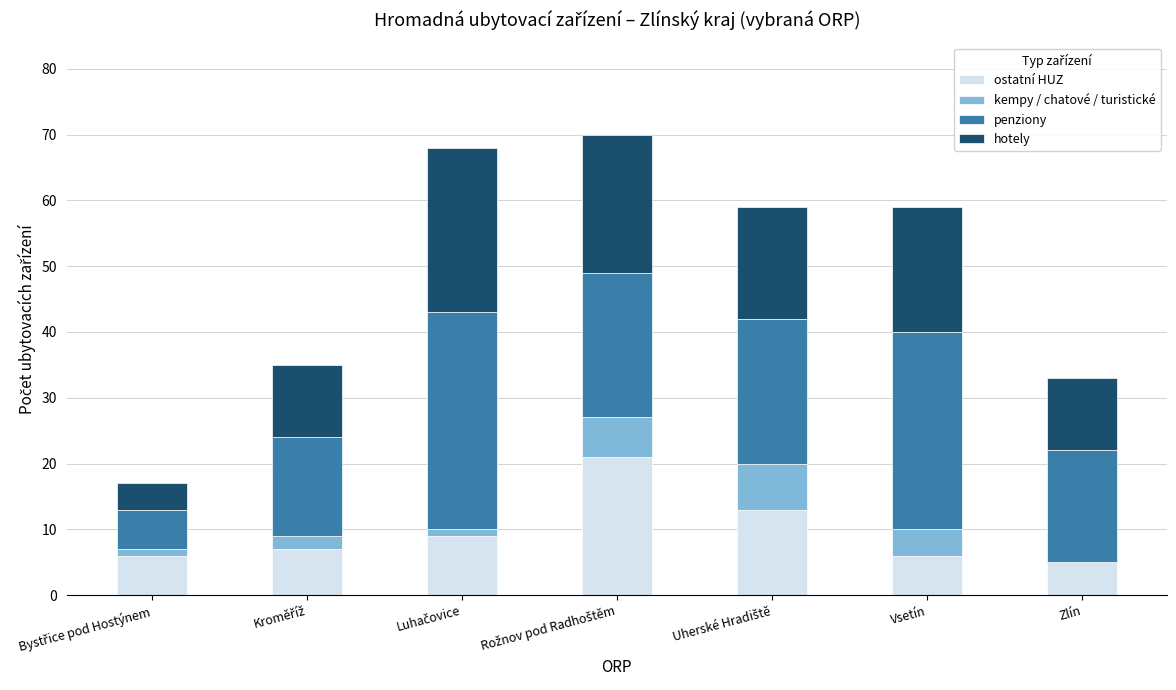

What is the total value across all series at Zlín?

33